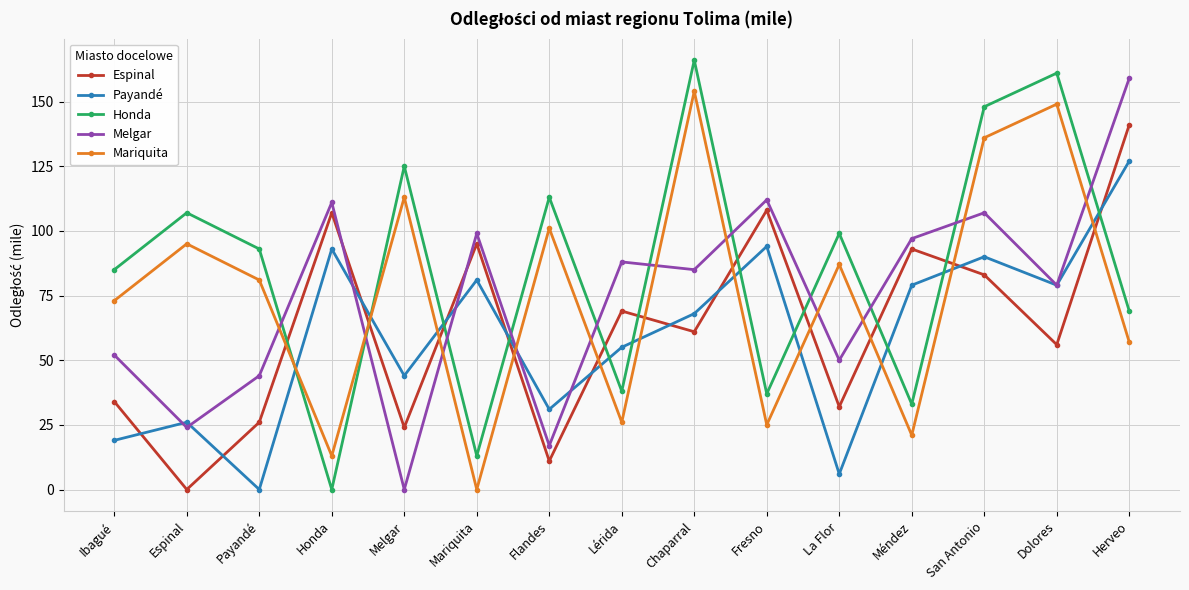

What is the highest value of the Honda series?

166